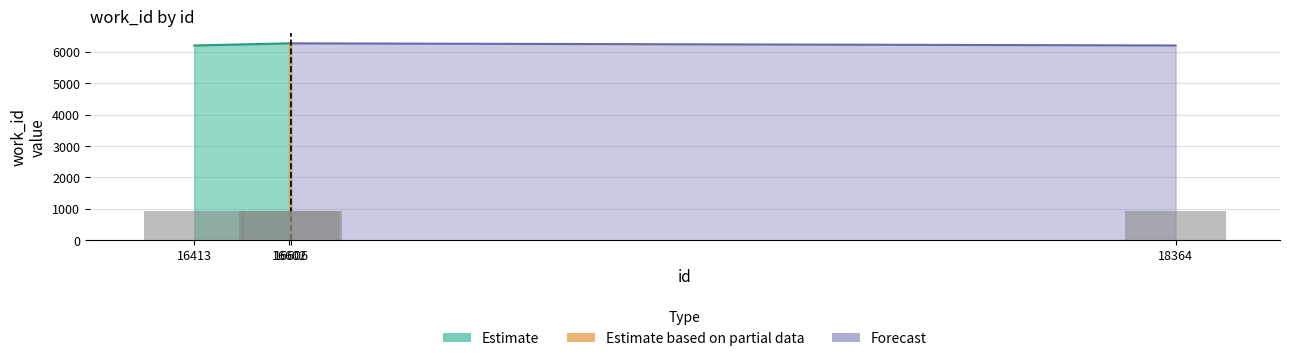

What is the sum of all values?

3741.6